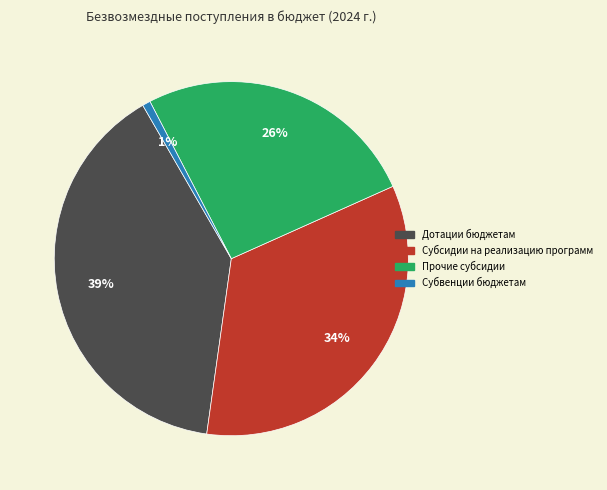

To the nearest percent, what is the combined percentage of Субвенции бюджетам and Субсидии на реализацию программ?

35%